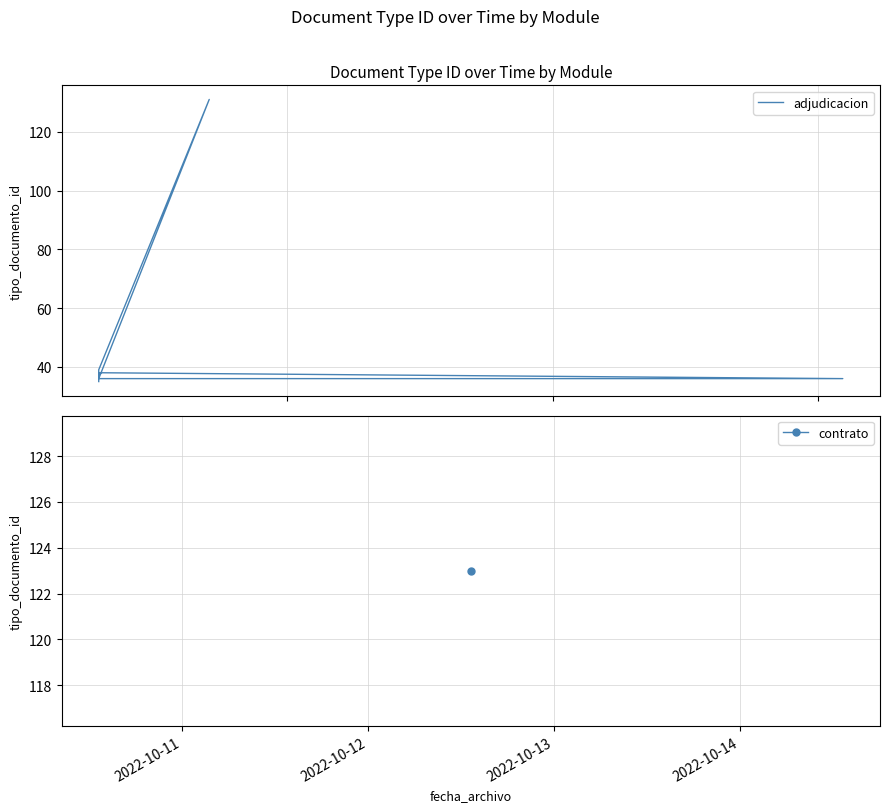

True or false: the data has more than 1 interior local peaks.

True